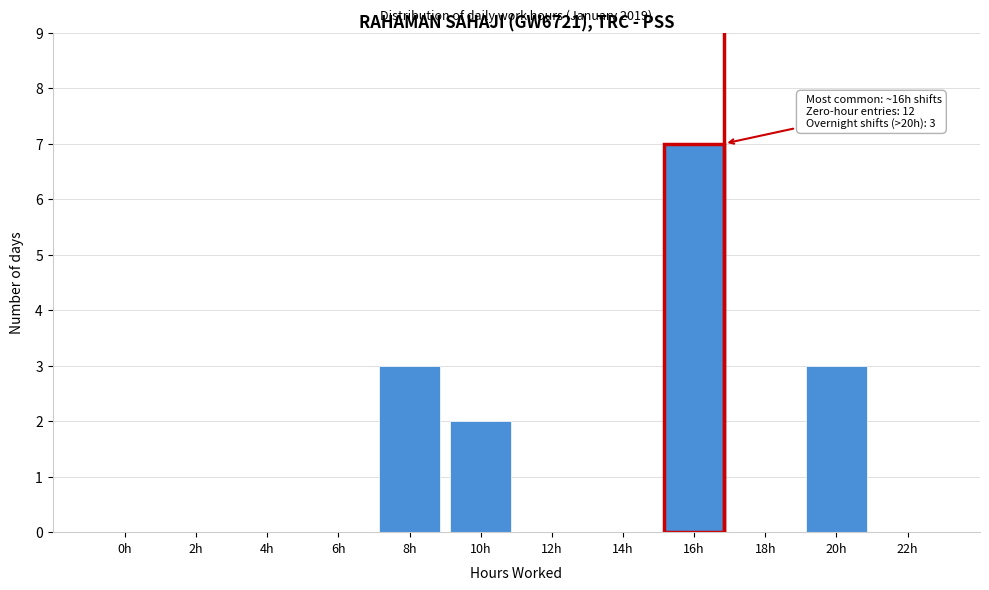

Reading left to right, extract all data points from this chart.

0h=0	2h=0	4h=0	6h=0	8h=3	10h=2	12h=0	14h=0	16h=7	18h=0	20h=3	22h=0